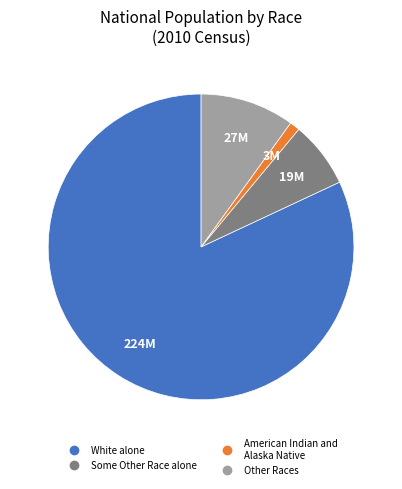

How many segments does this pie chart have?

4